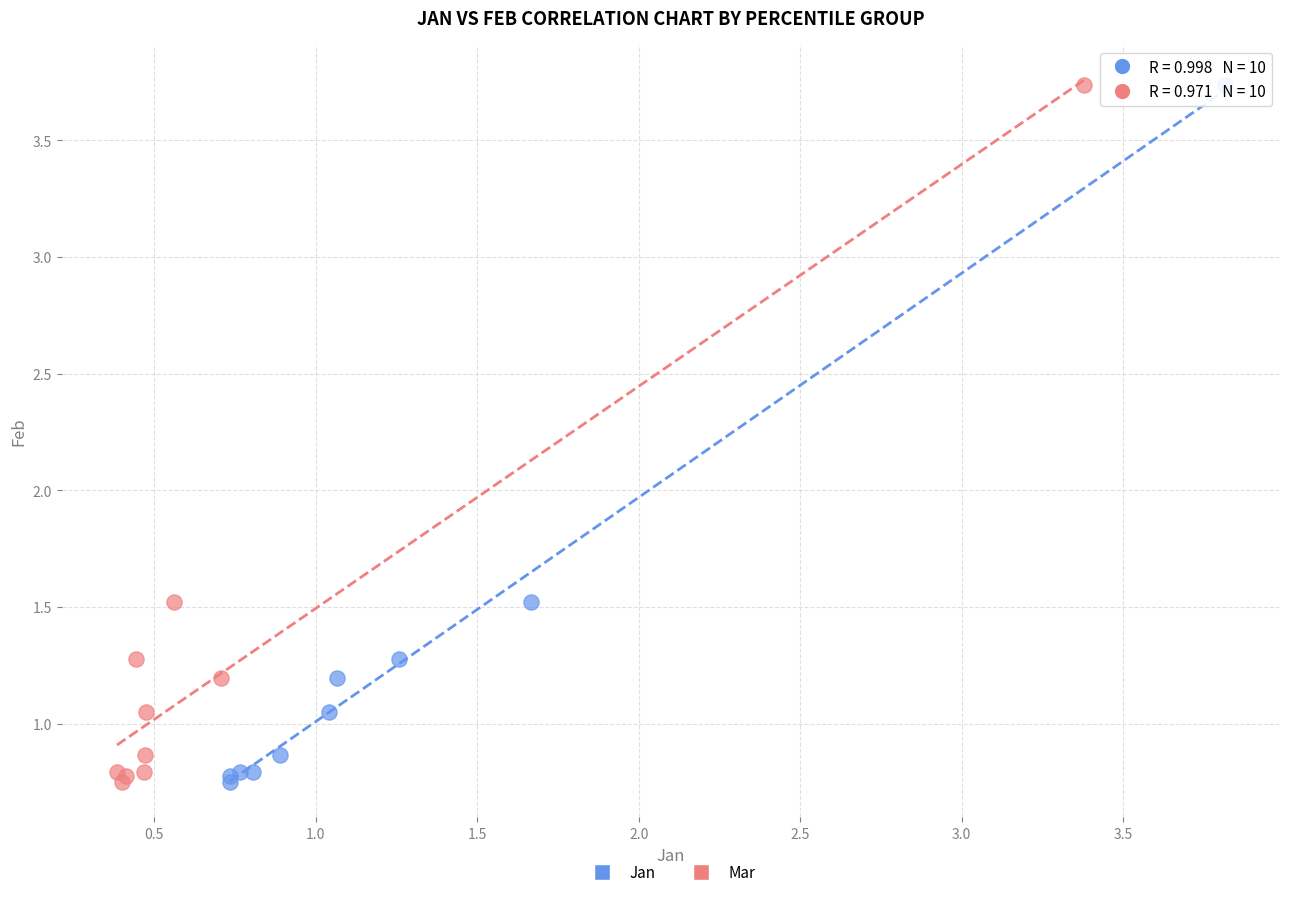

What are all the series names shown in the legend?

Jan, Mar